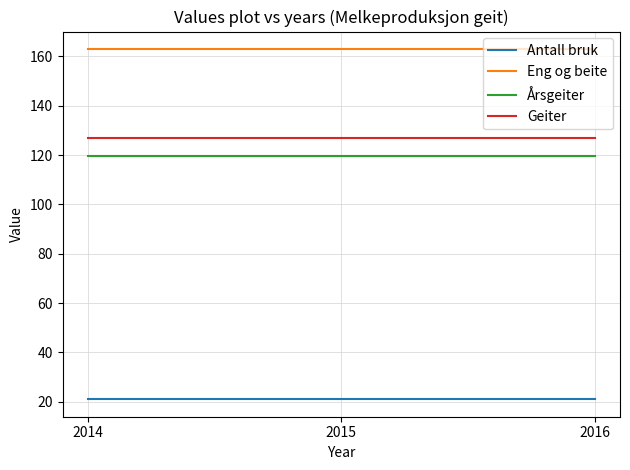

What are all the series names shown in the legend?

Antall bruk, Eng og beite, Årsgeiter, Geiter